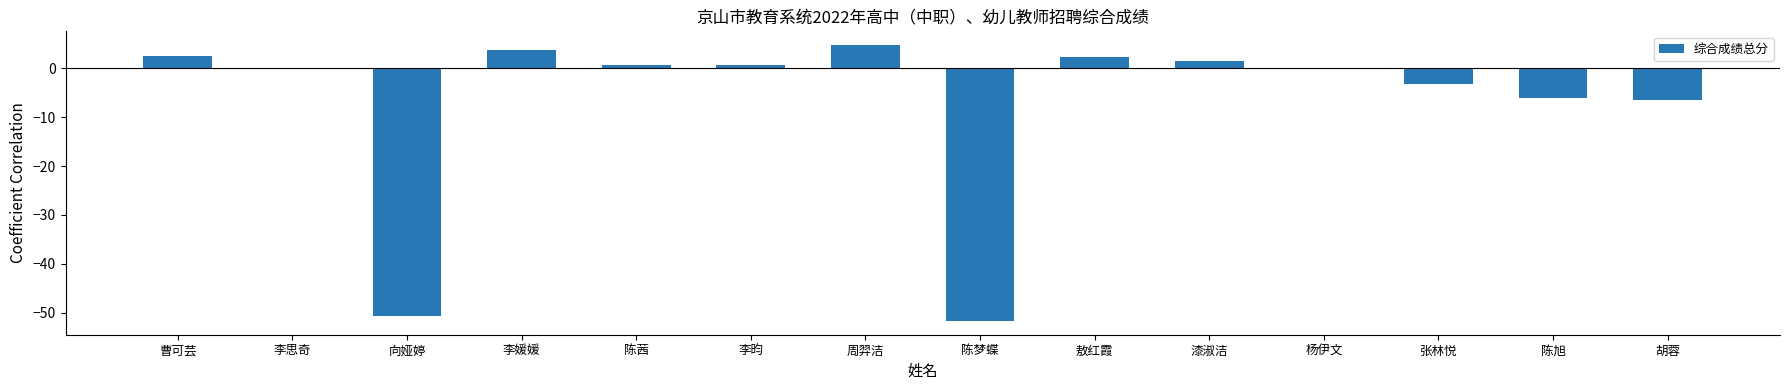

What is the average value?

-7.3